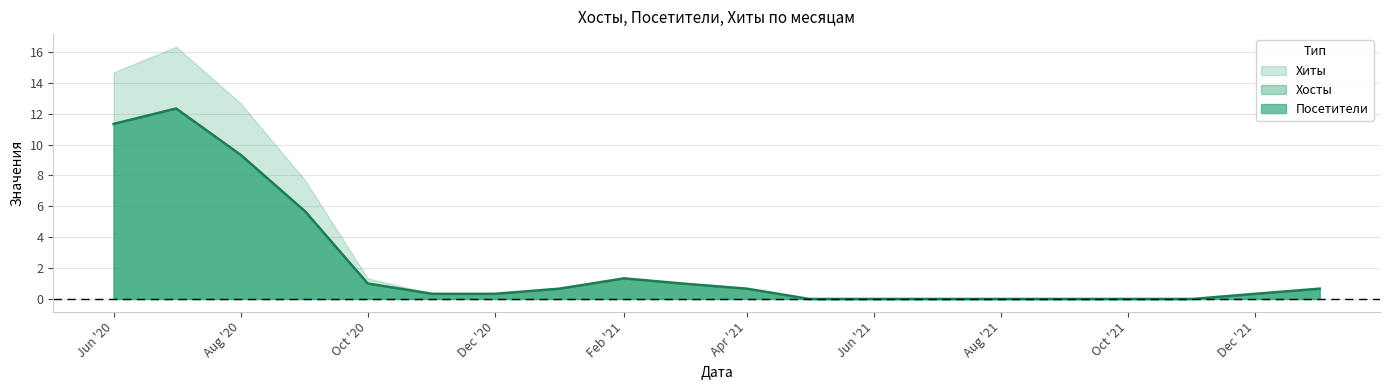

Read the Посетители value at 2022-01.

1